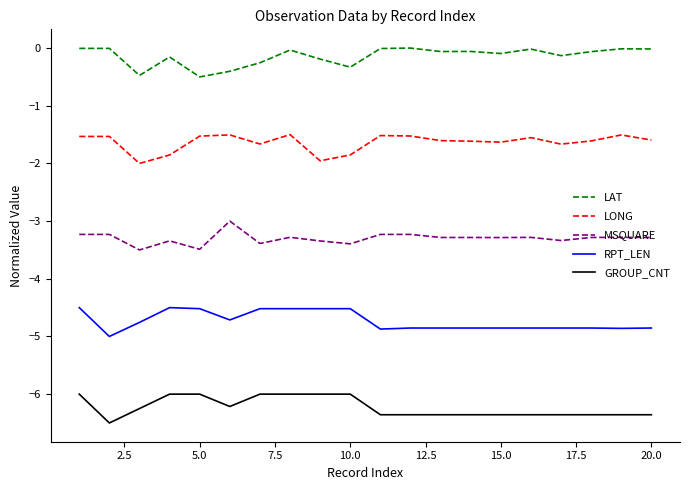

Which series has the largest total across all categories?

LAT